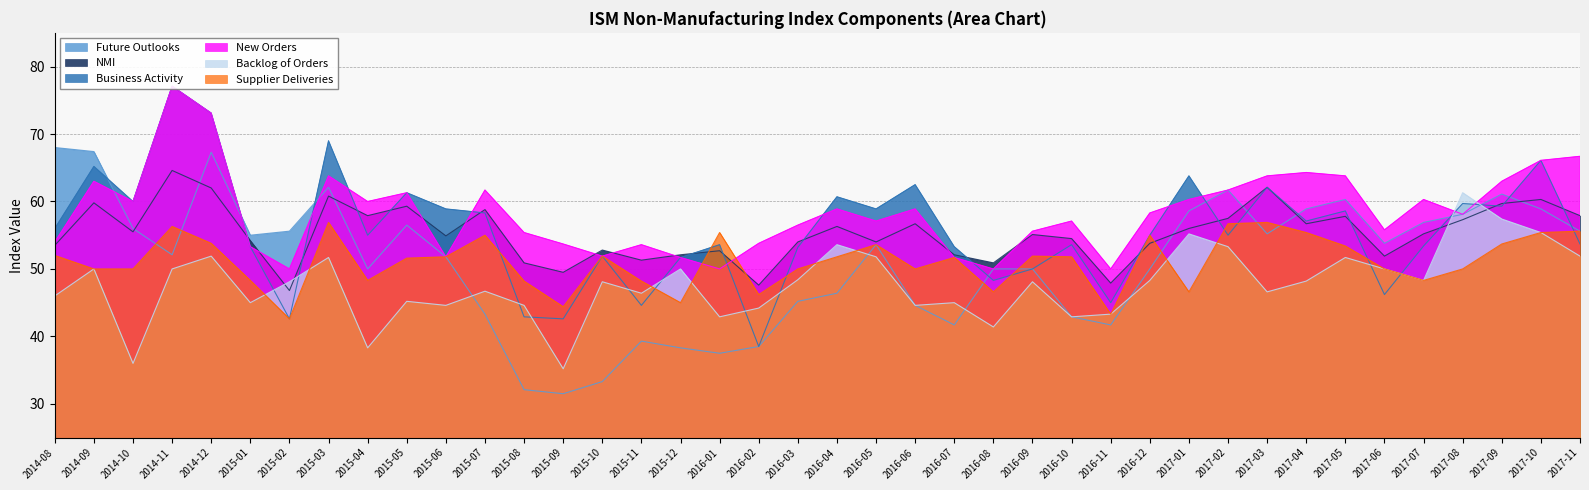

What is the sum of the New Orders values at 2014-12 and 2015-12?

124.8